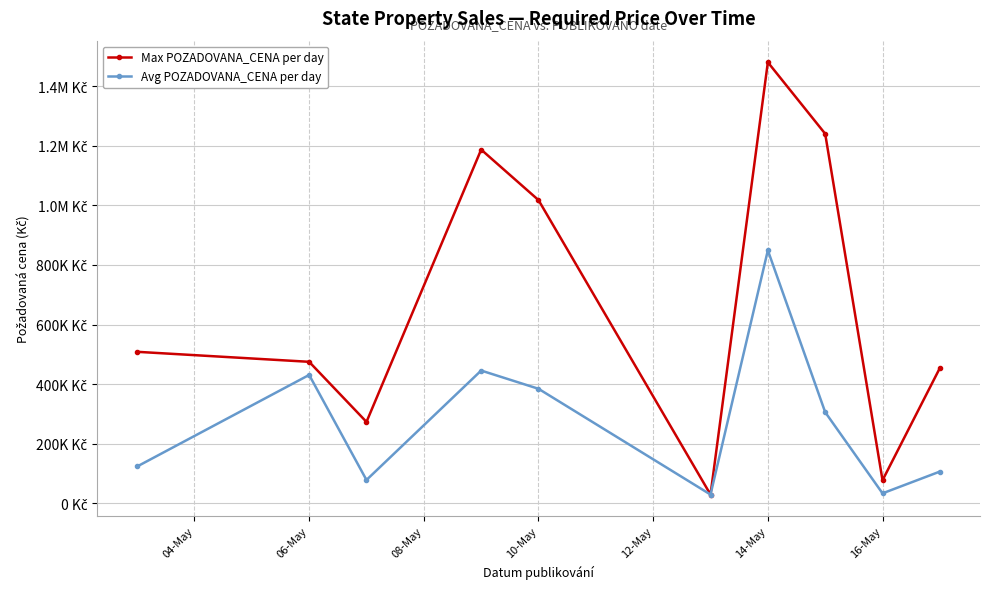

How many interior local peaks does the Avg POZADOVANA_CENA per day series have?

3